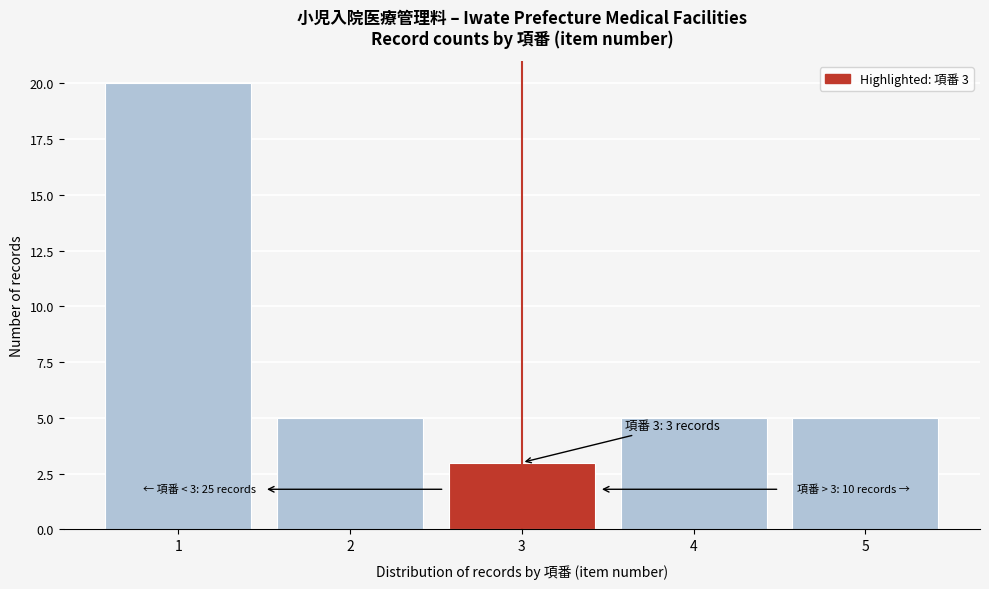

Reading right to left, transcribe all the data shown in this chart.

5=5	4=5	3=3	2=5	1=20